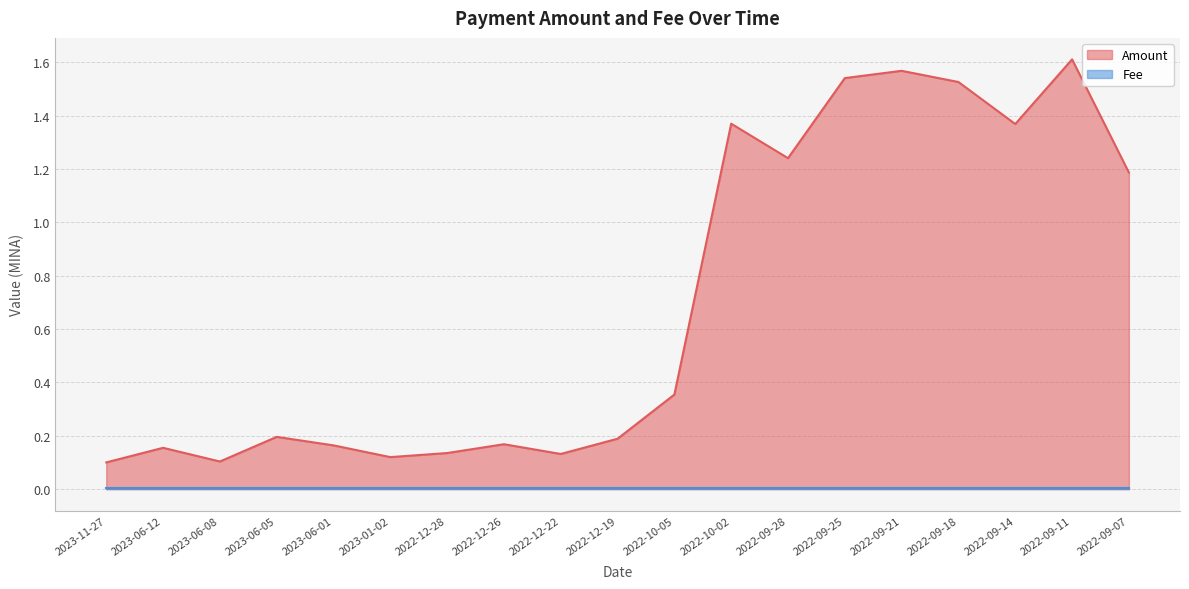

What is the label of the 17th point from the left?

2022-09-14